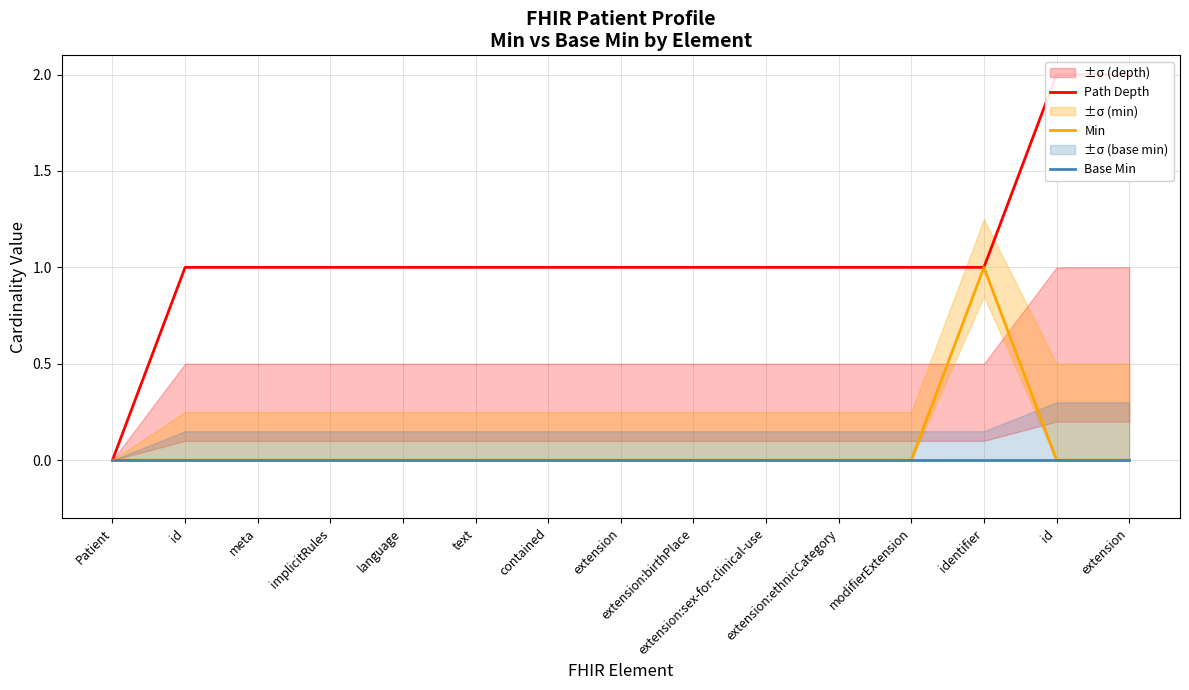

How many values in Path Depth are above zero?

14